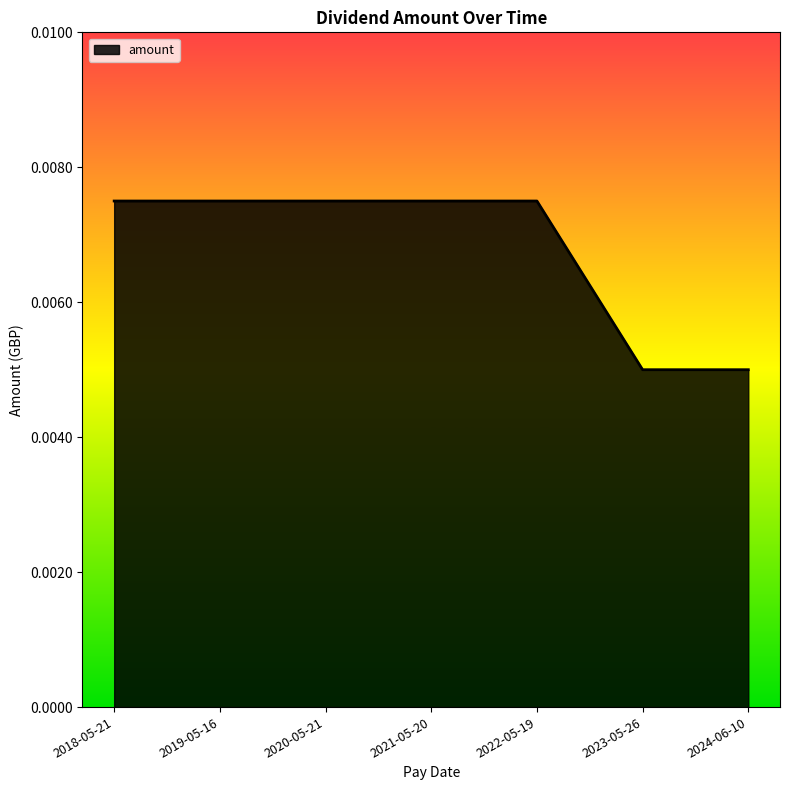

Between 2023-05-26 and 2020-05-21, which is larger?

2020-05-21